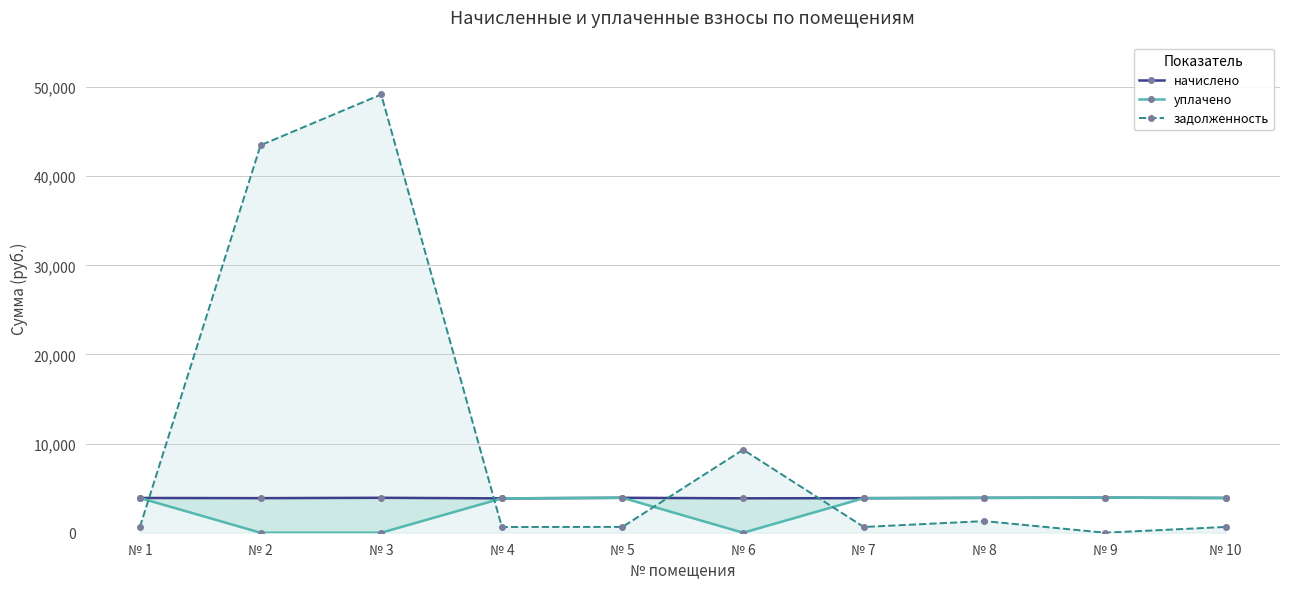

How many series are shown in this chart?

3